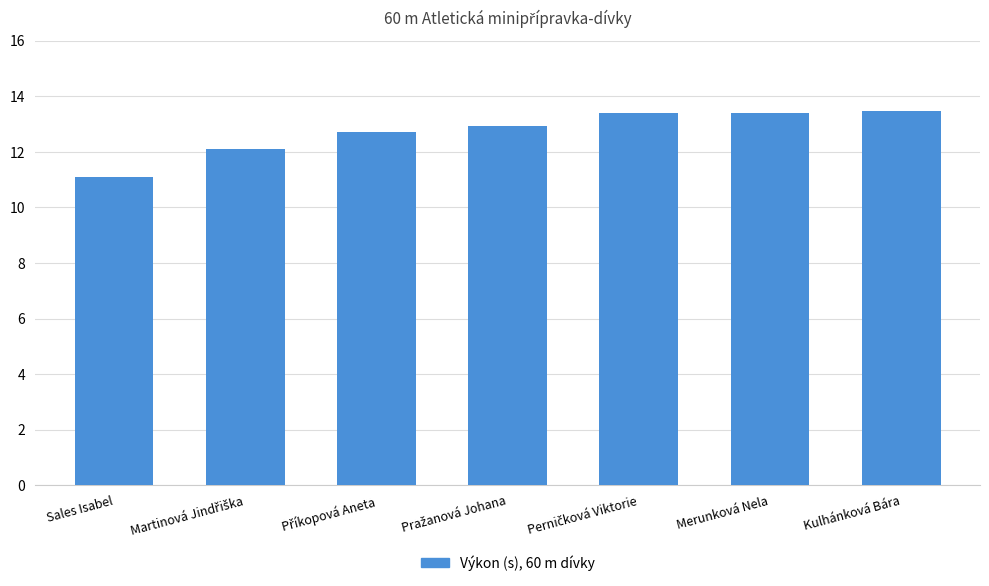

How many series are shown in this chart?

1